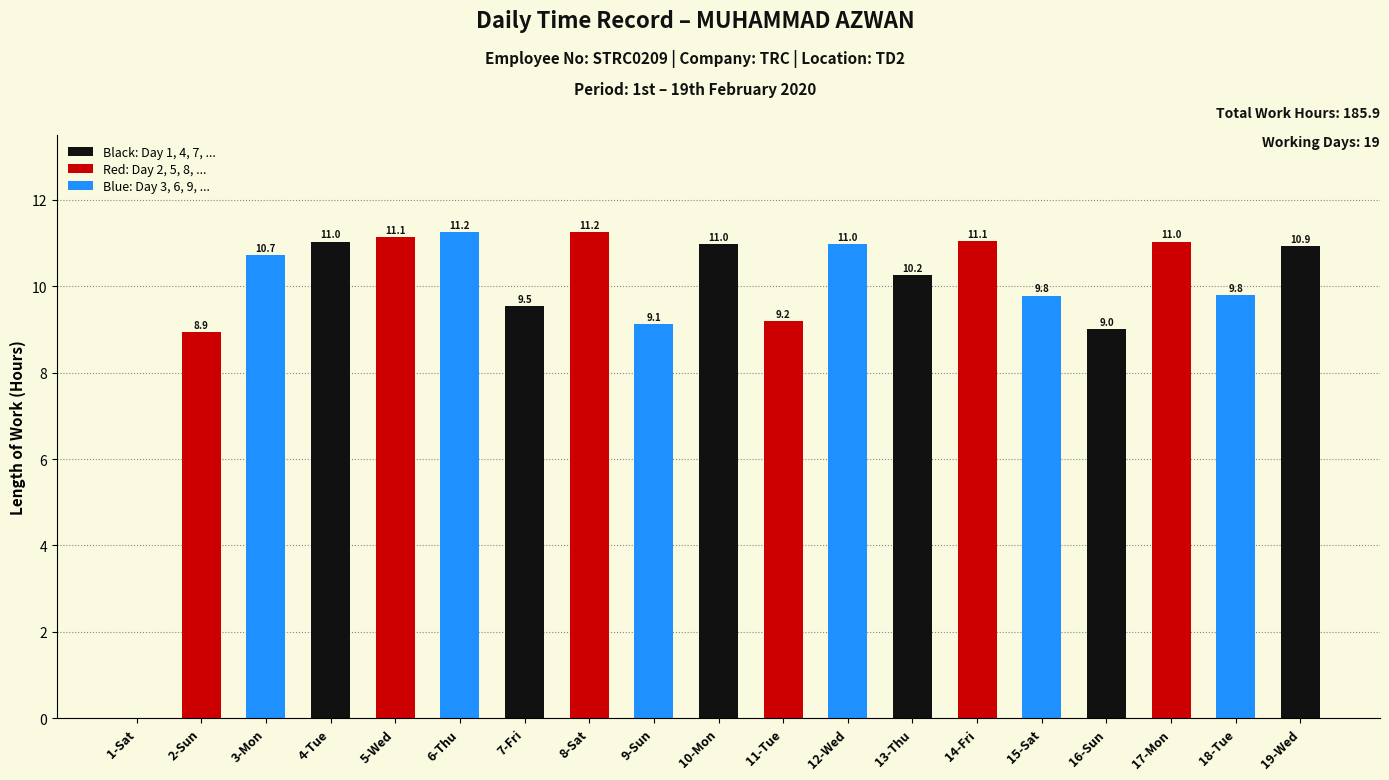

The value at 17-Mon is 17.5. True or false?

False